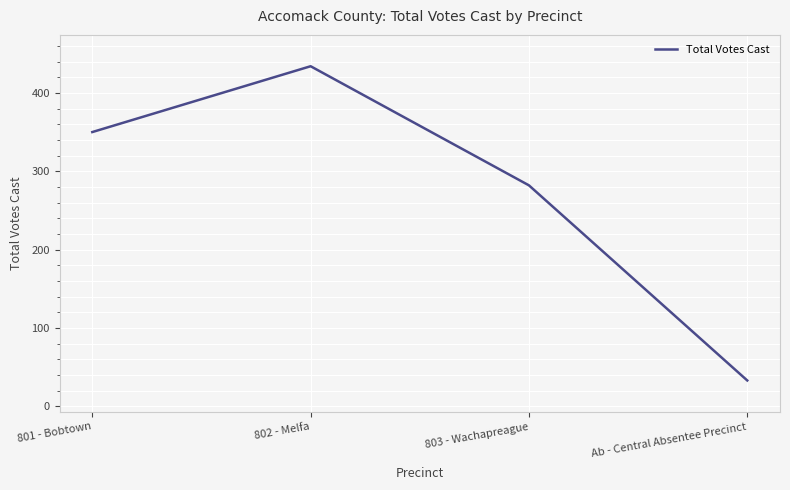

Between Ab - Central Absentee Precinct and 803 - Wachapreague, which is larger?

803 - Wachapreague